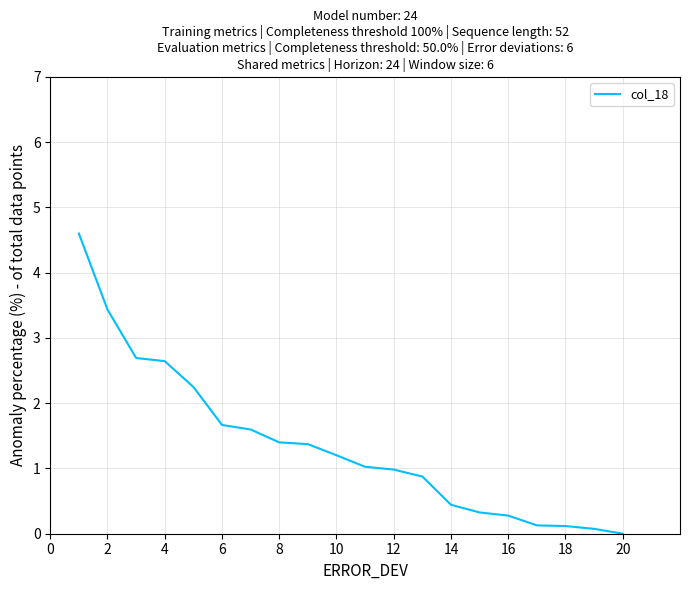

Reading right to left, transcribe all the data shown in this chart.

0.0	0.1	0.1	0.1	0.3	0.3	0.4	0.9	1.0	1.0	1.2	1.4	1.4	1.6	1.7	2.2	2.6	2.7	3.4	4.6